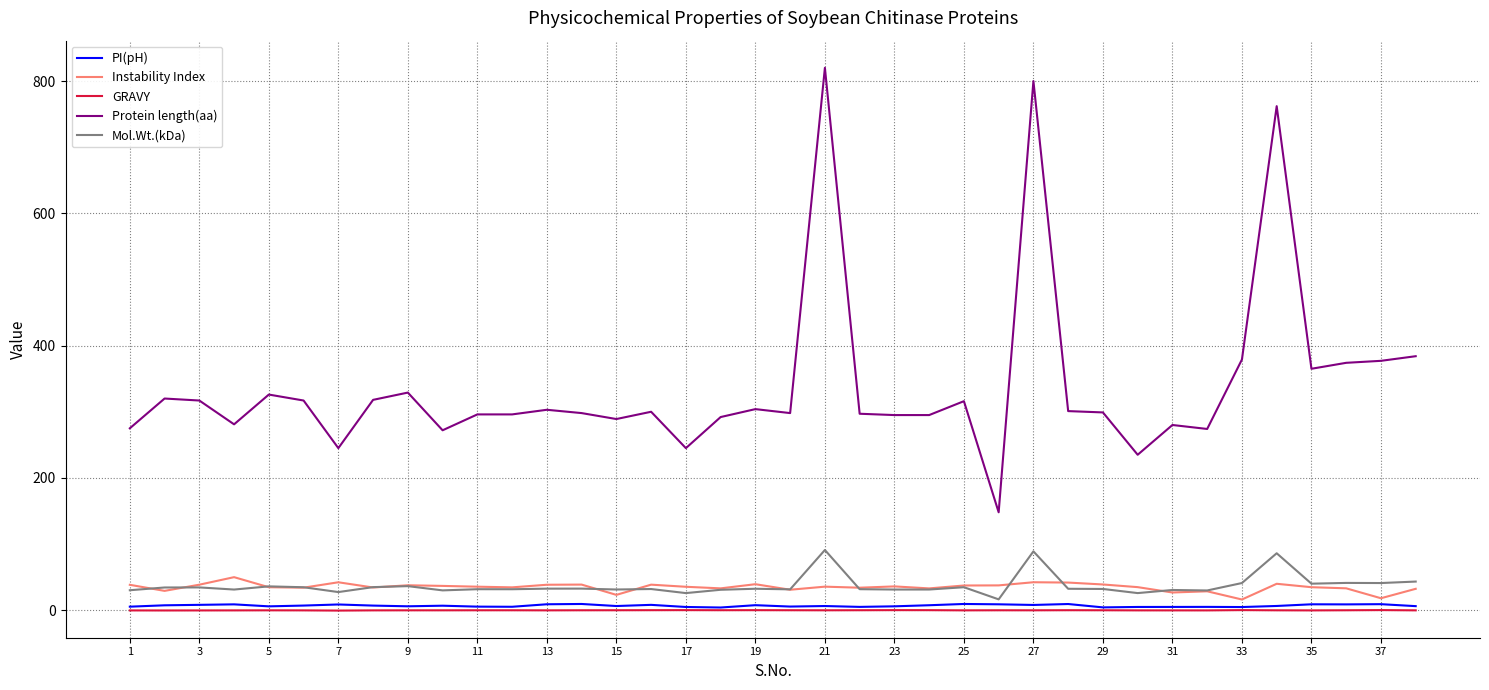

True or false: Protein length(aa) and Instability Index intersect in this chart.

False